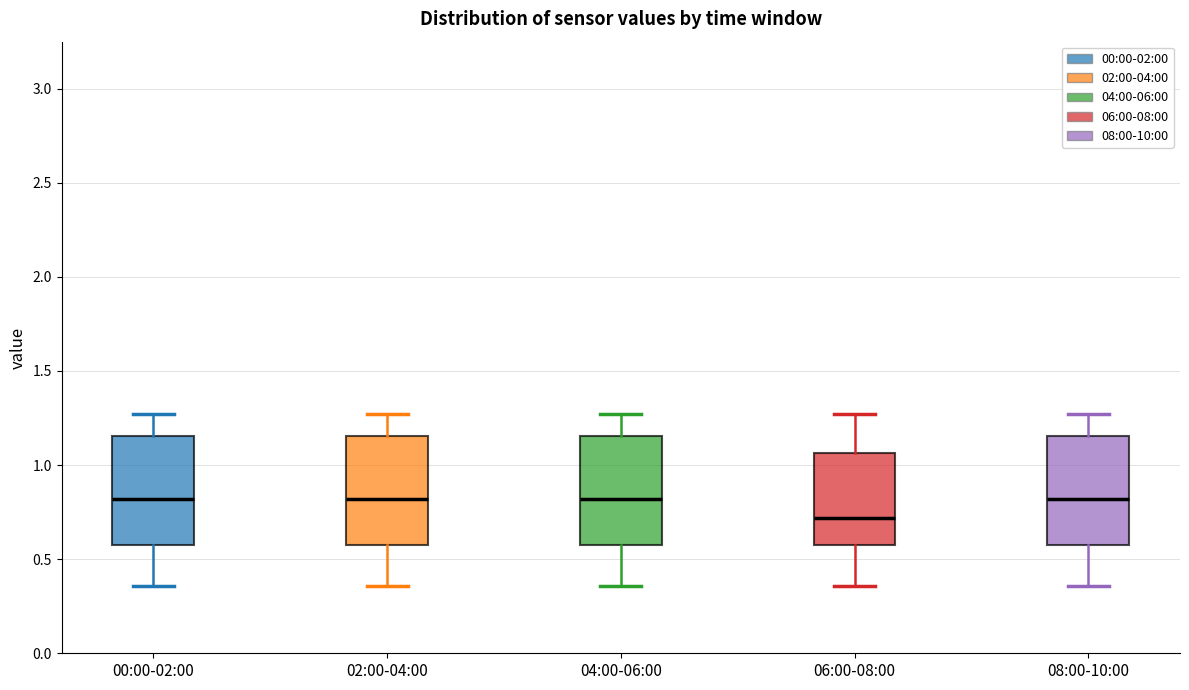

Reading left to right, read every box against the y-axis: the position of its median line, the range the box covers, and the ends of its whiskers. The values are not printed on the chart, so give them approximately, as read against the axis.

00:00-02:00: median 0.80, box 0.60 to 1.15, whiskers 0.35 to 1.25
02:00-04:00: median 0.80, box 0.60 to 1.15, whiskers 0.35 to 1.25
04:00-06:00: median 0.80, box 0.60 to 1.15, whiskers 0.35 to 1.25
06:00-08:00: median 0.70, box 0.60 to 1.05, whiskers 0.35 to 1.25
08:00-10:00: median 0.80, box 0.60 to 1.15, whiskers 0.35 to 1.25